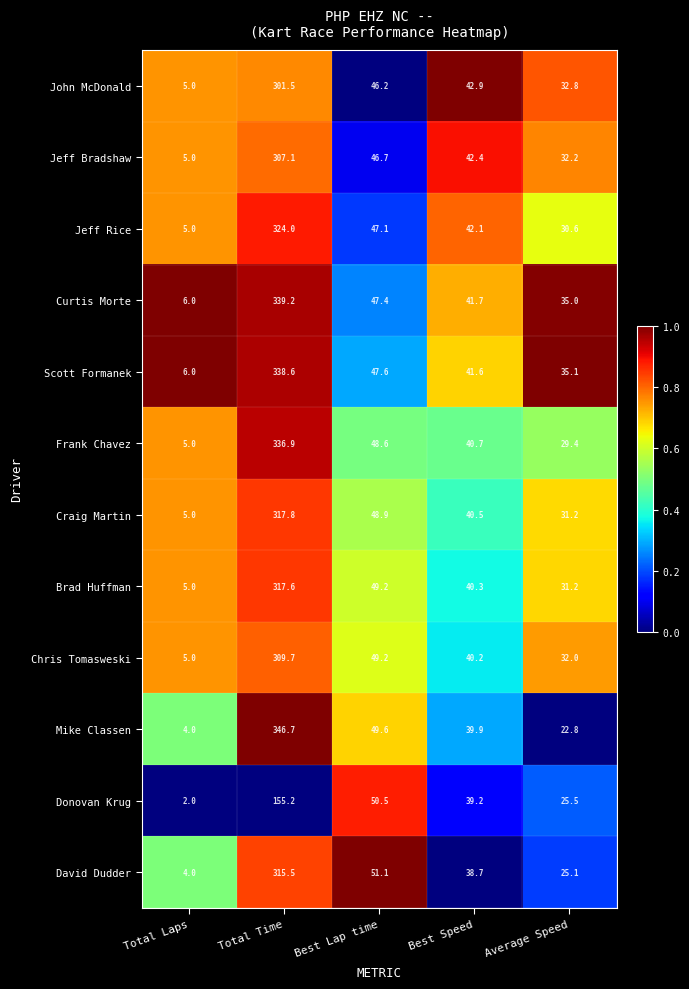

Which category has the highest value across all series?

Total Time